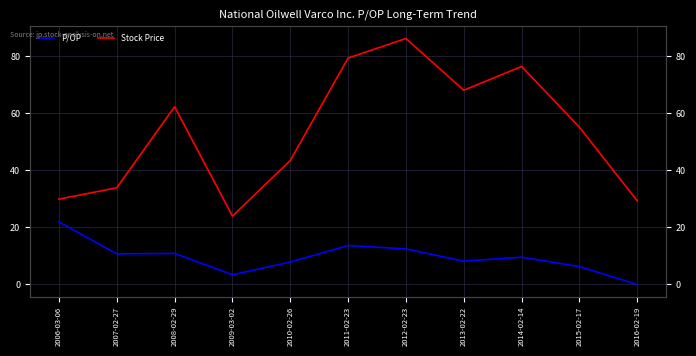

The value of P/OP at 2013-02-22 is 8.2. True or false?

True